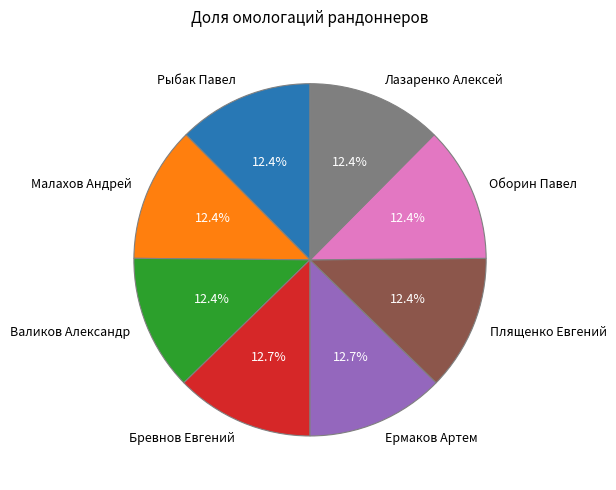

To the nearest percent, what percentage of the pie is Рыбак Павел?

12%